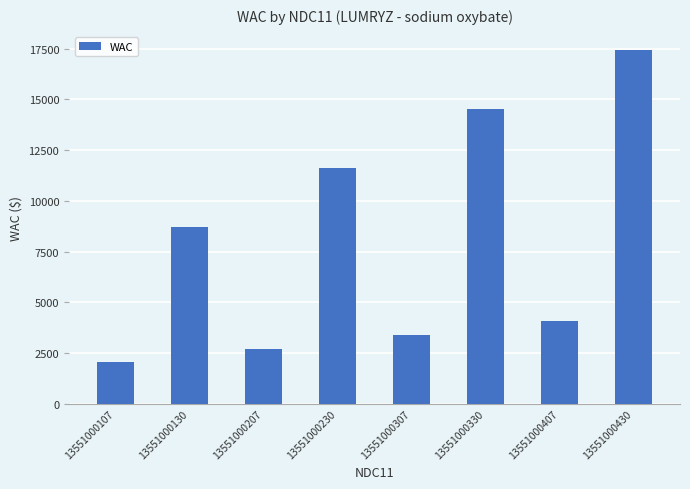

What is the change in value from 13551000130 to 13551000430?

+8730.0